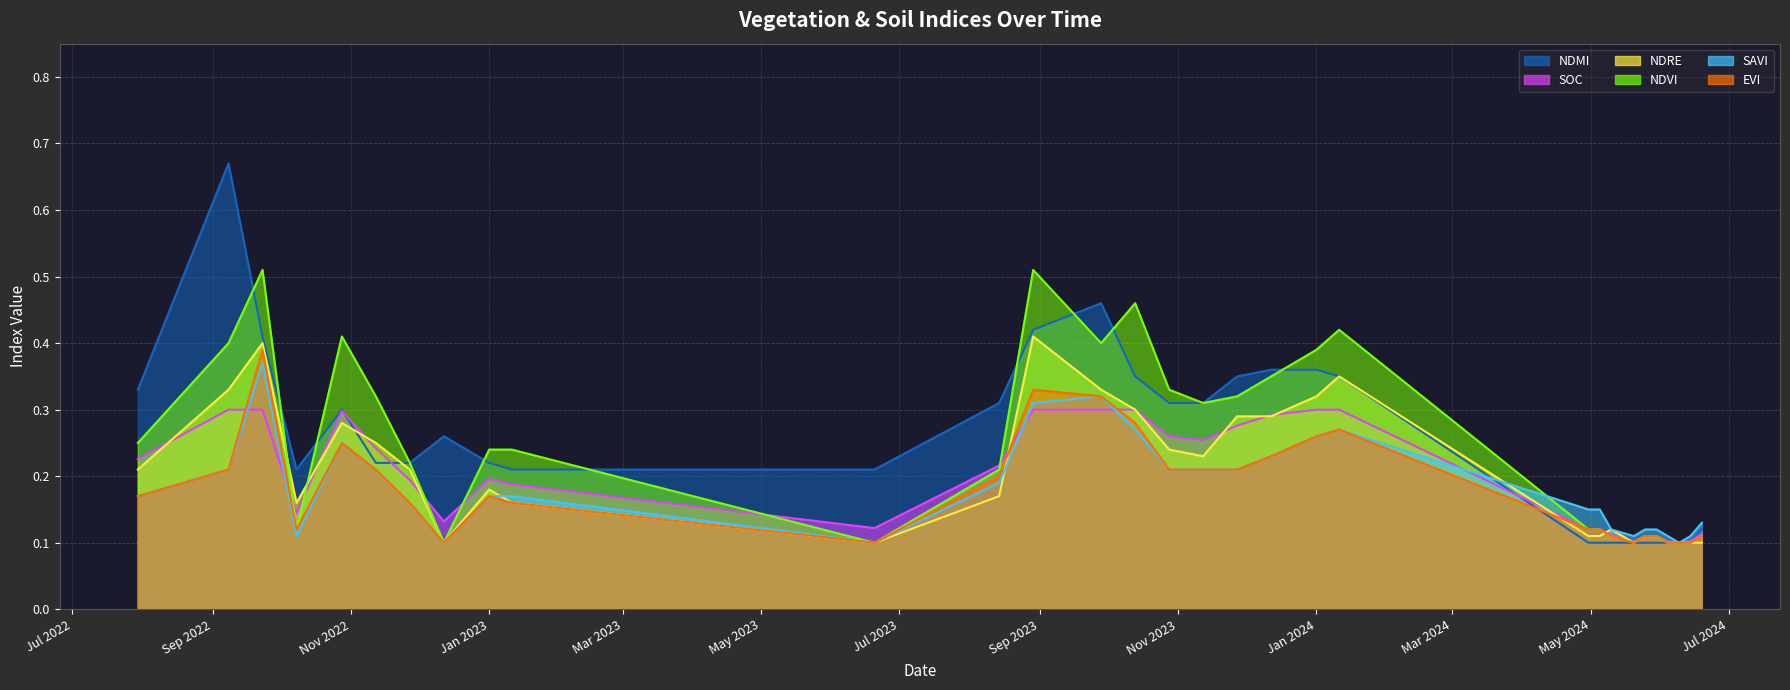

What is the maximum value for NDVI line?

0.5